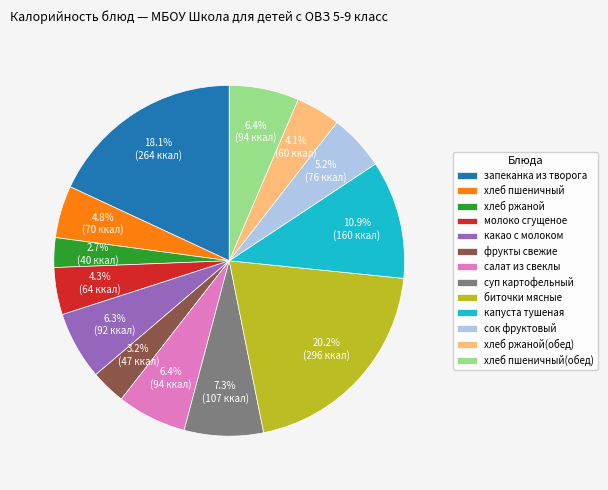

What percentage is the биточки мясные slice, to the nearest percent?

20%